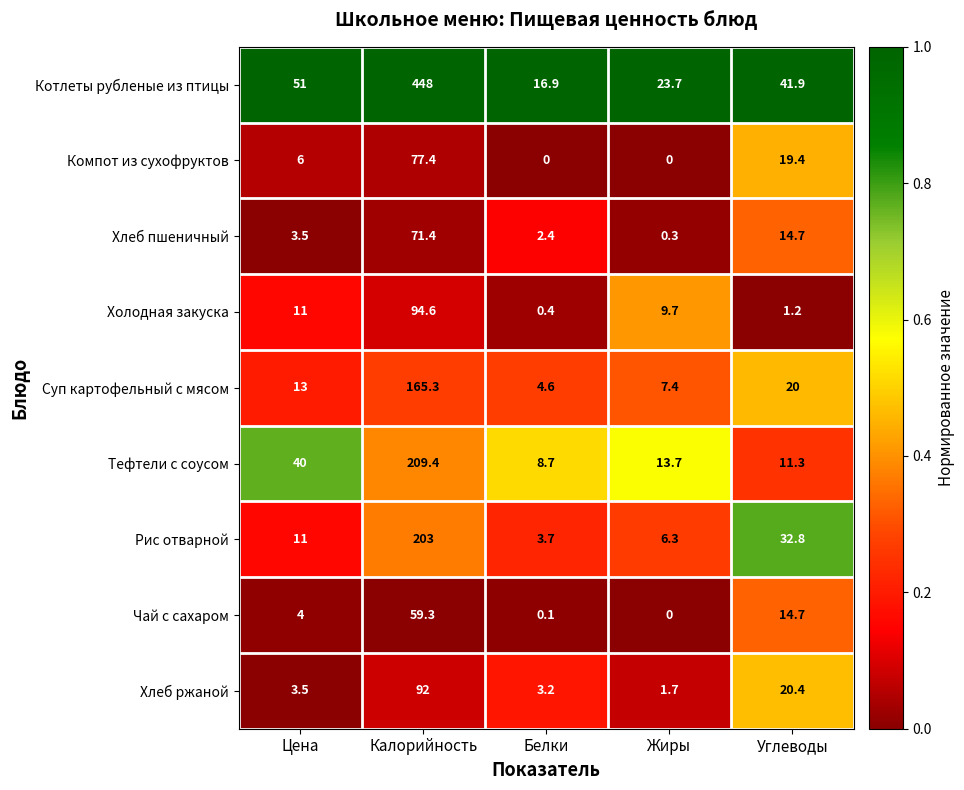

How many distinct data groups are displayed?

9